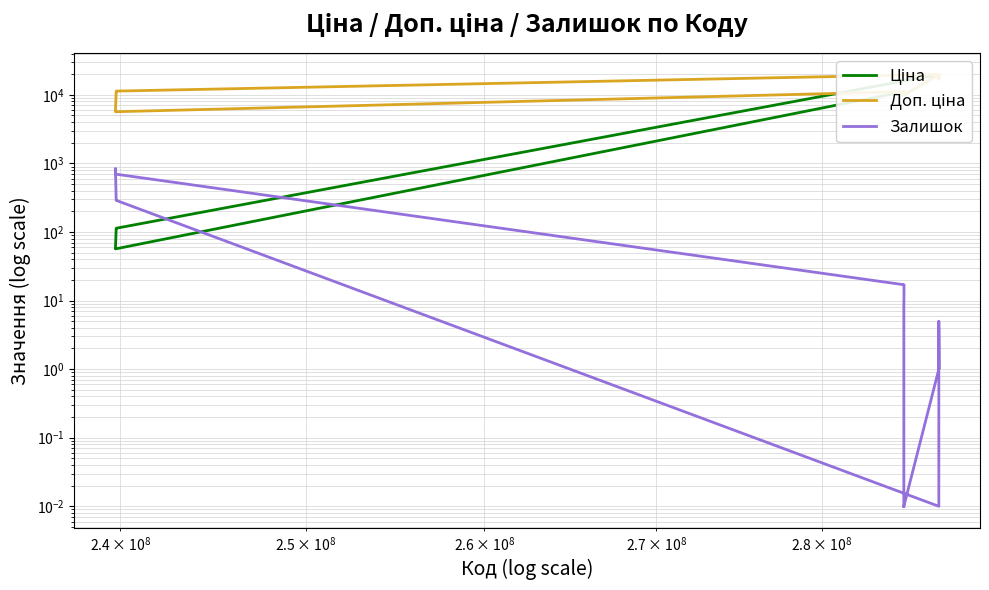

Does the chart display data point markers on the line(s)?

No